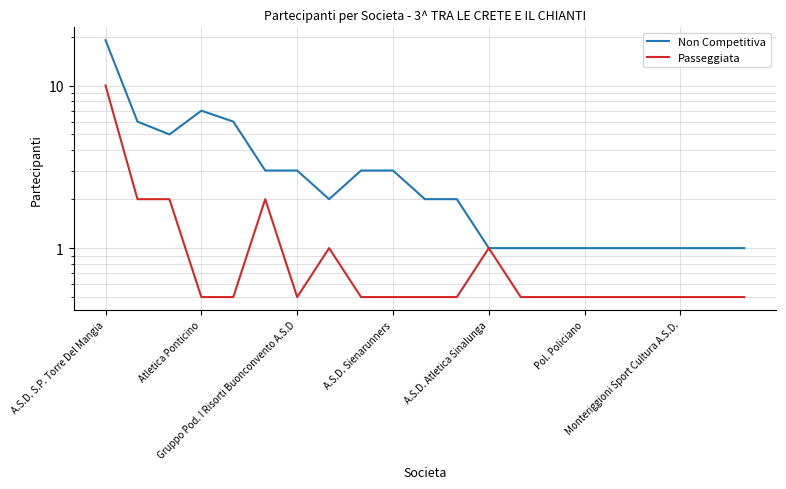

How many lines are shown in the chart?

2